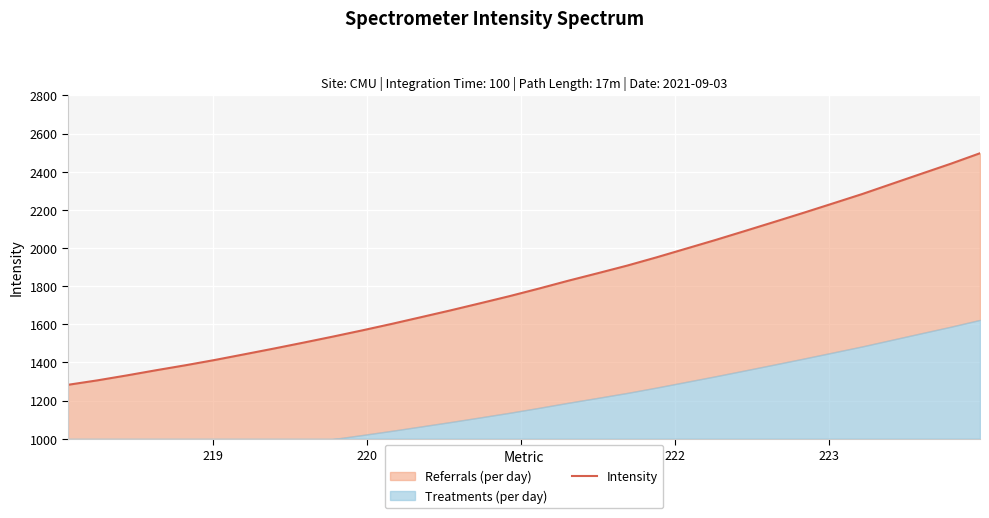

What is the value of the 5th point from the left?

1385.5